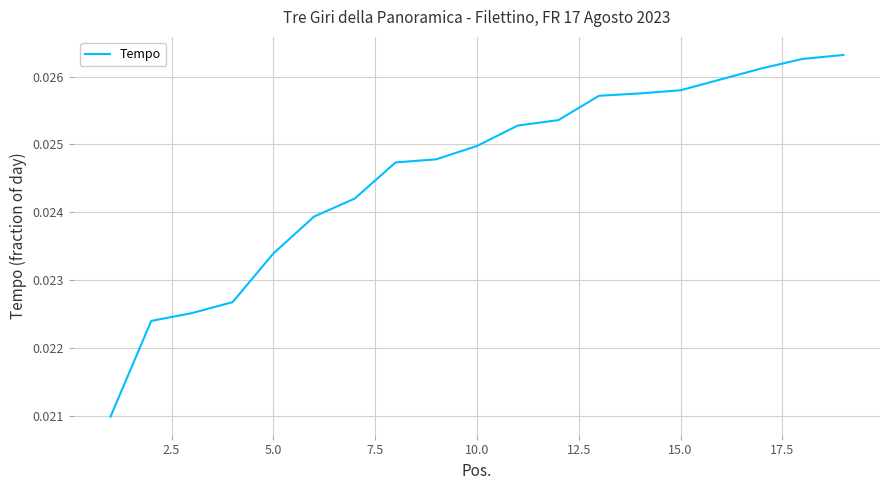

How many lines are shown in the chart?

1